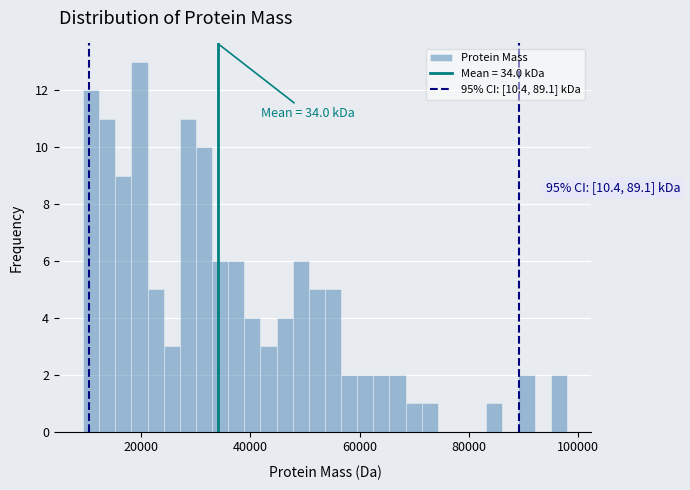

Read against the x-axis, roughly where is the centre of the tallest bar?

20000